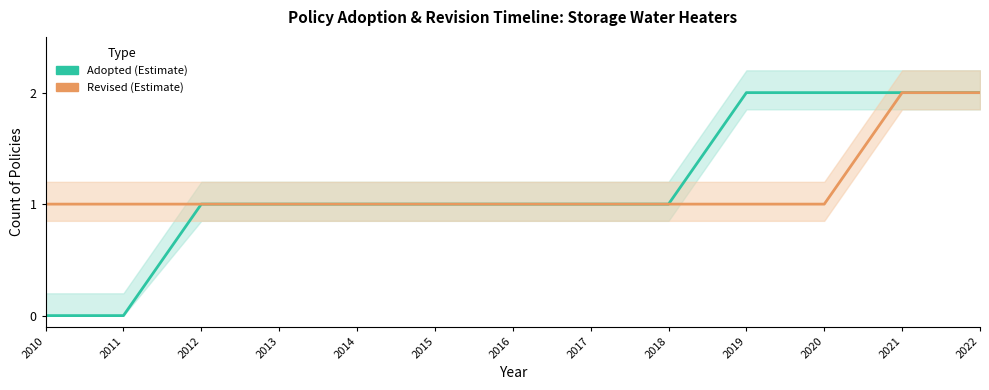

Which category has the lowest value across all series?

2010